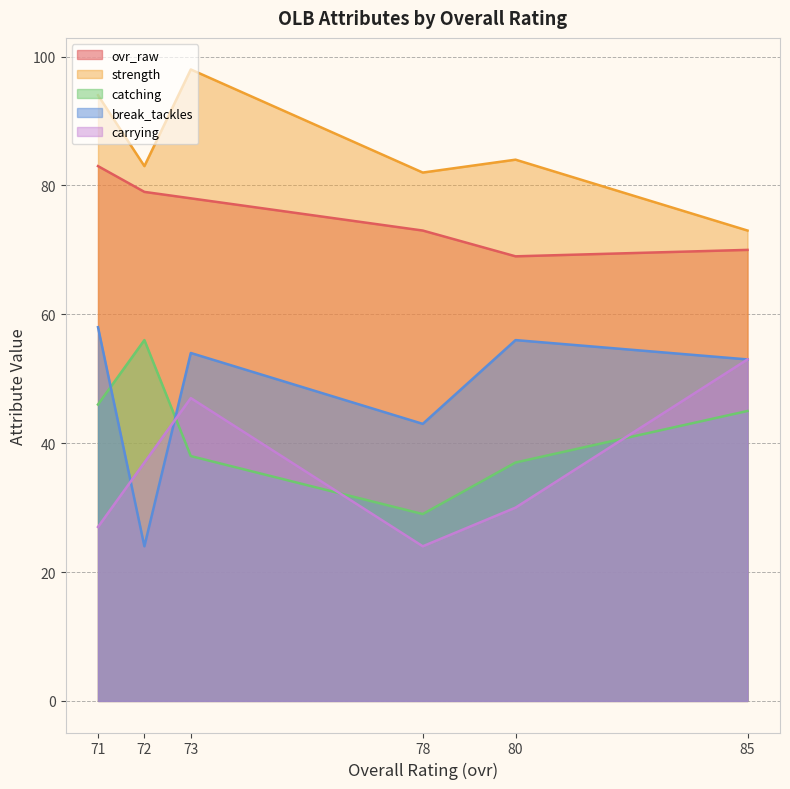

How many interior local valleys does the break_tackles series have?

2